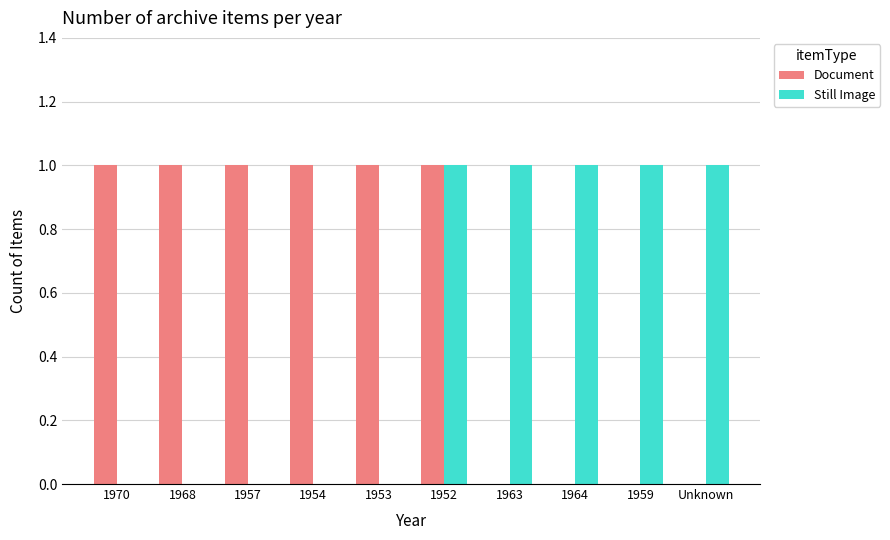

What is the sum of all Still Image values?

5